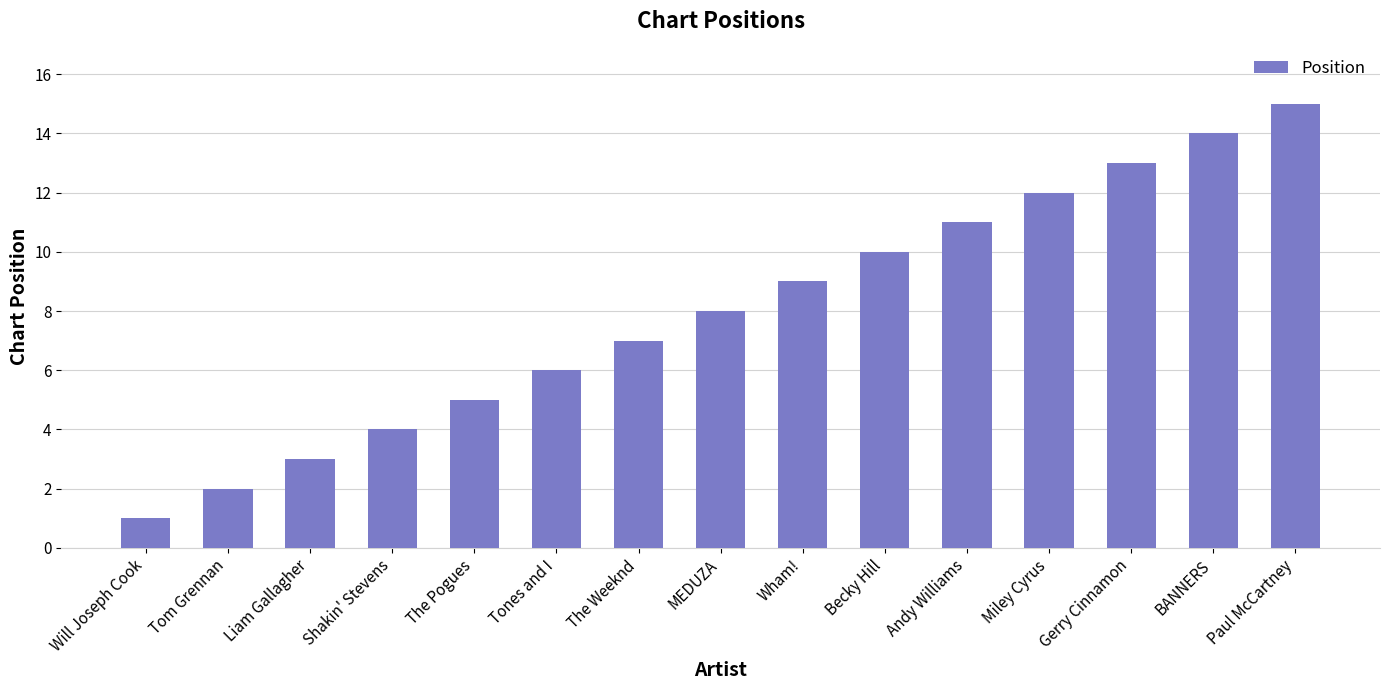

How many series are shown in this chart?

1